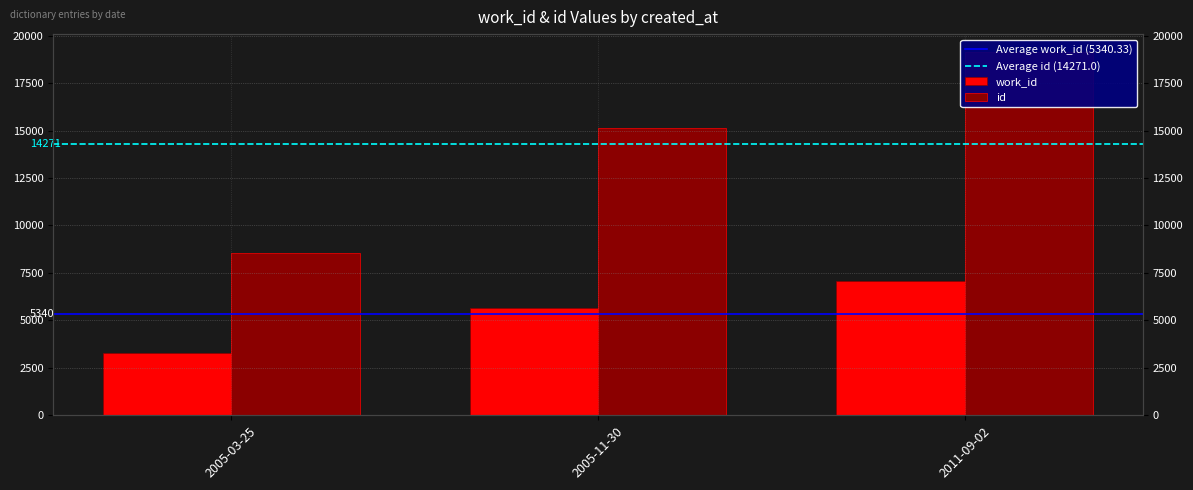

Reading left to right, list all the values displayed in this chart.

work_id: 2005-03-25=3278	2005-11-30=5663	2011-09-02=7080
id: 2005-03-25=8539	2005-11-30=15150	2011-09-02=19124